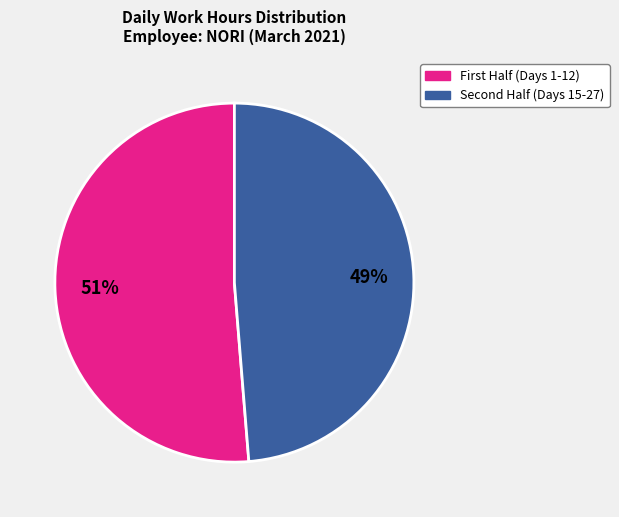

To the nearest percent, what is the average slice percentage?

50%